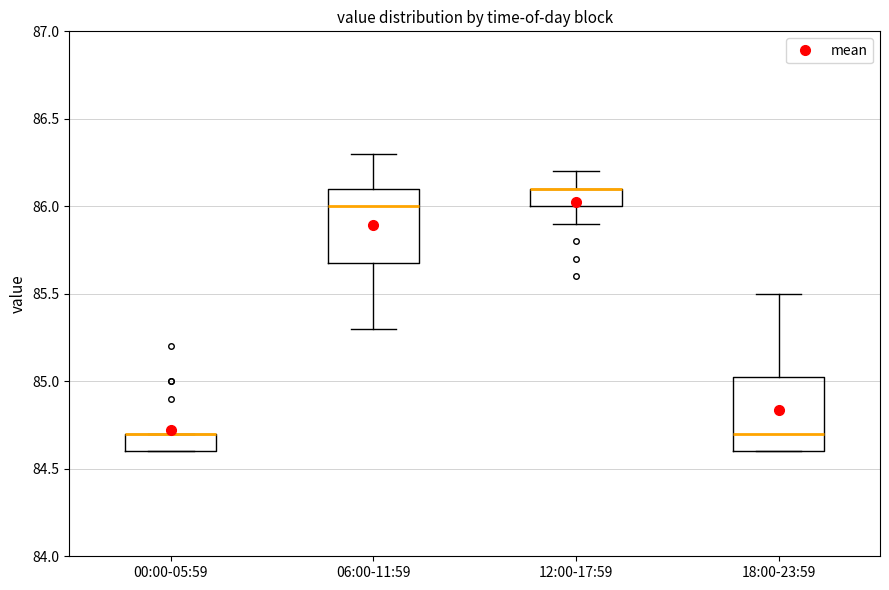

Where is the lower edge of the box for 18:00-23:59 on the y-axis? The values are not printed on the chart, so give them approximately, as read against the axis.

84.60